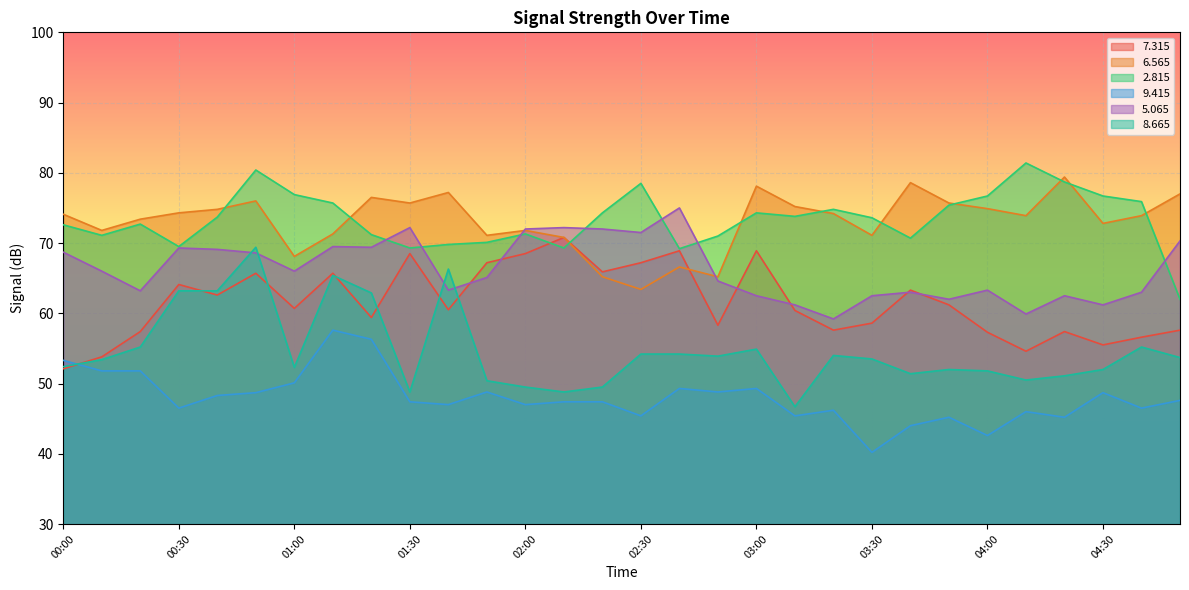

What is the spread (max minus min) of values at 03:00?

28.8